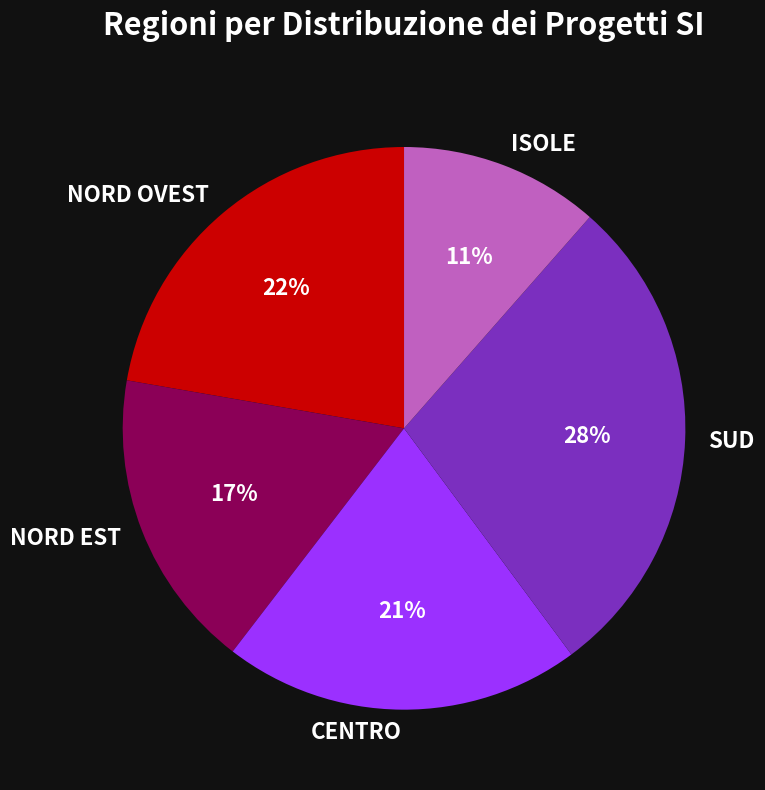

What percentage is the NORD OVEST slice, to the nearest percent?

22%